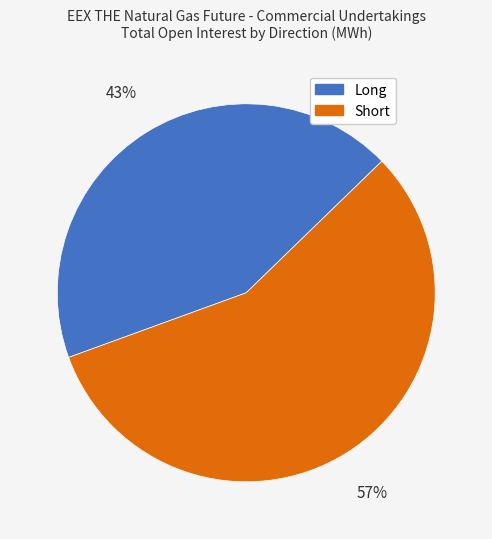

The Long slice represents 33% of the pie. True or false?

False